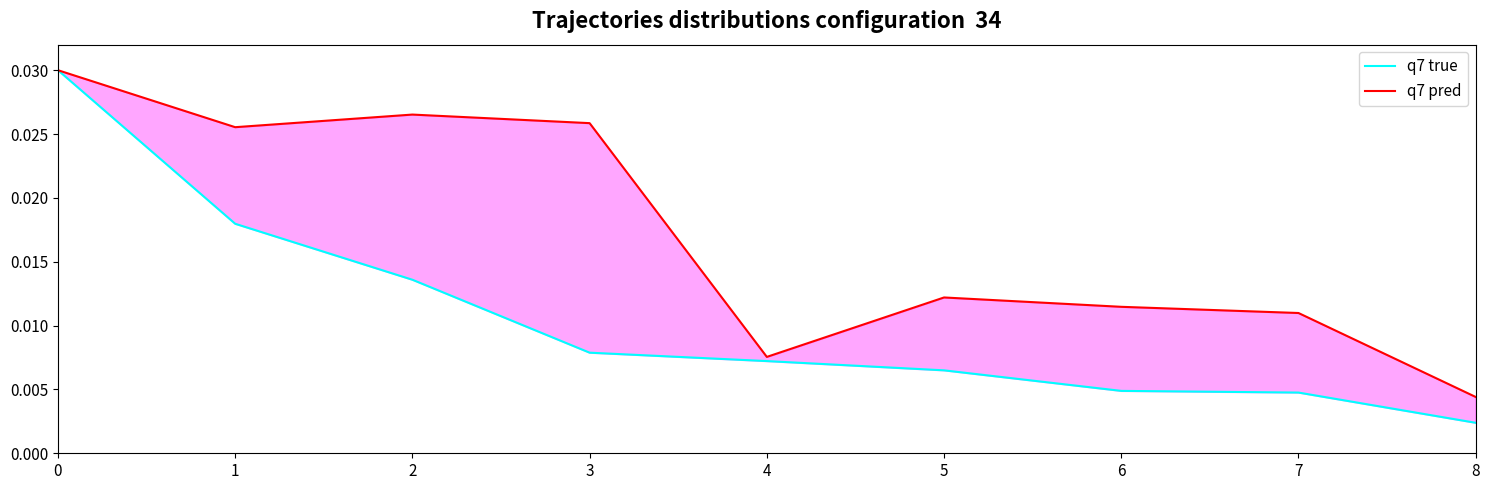

Where is the first local maximum for q7 pred?

2